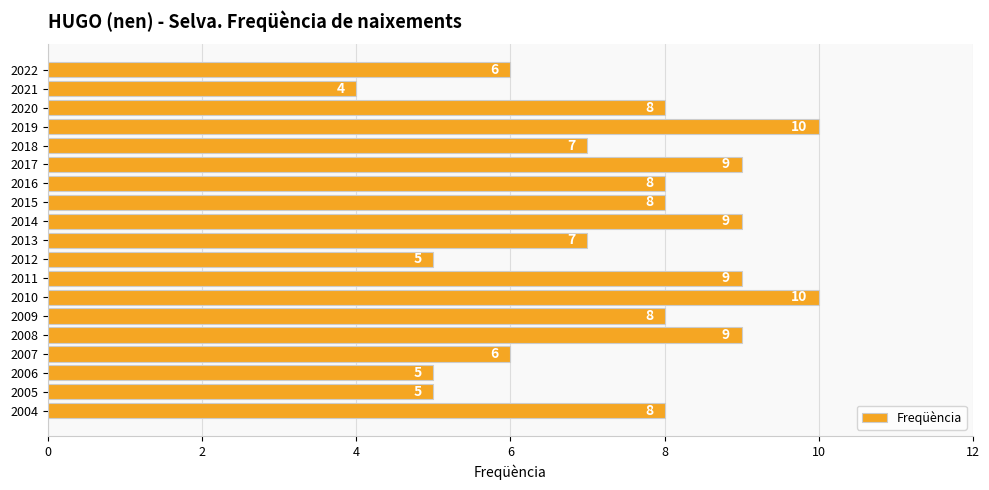

What is the value of the 15th bar from the top?

9